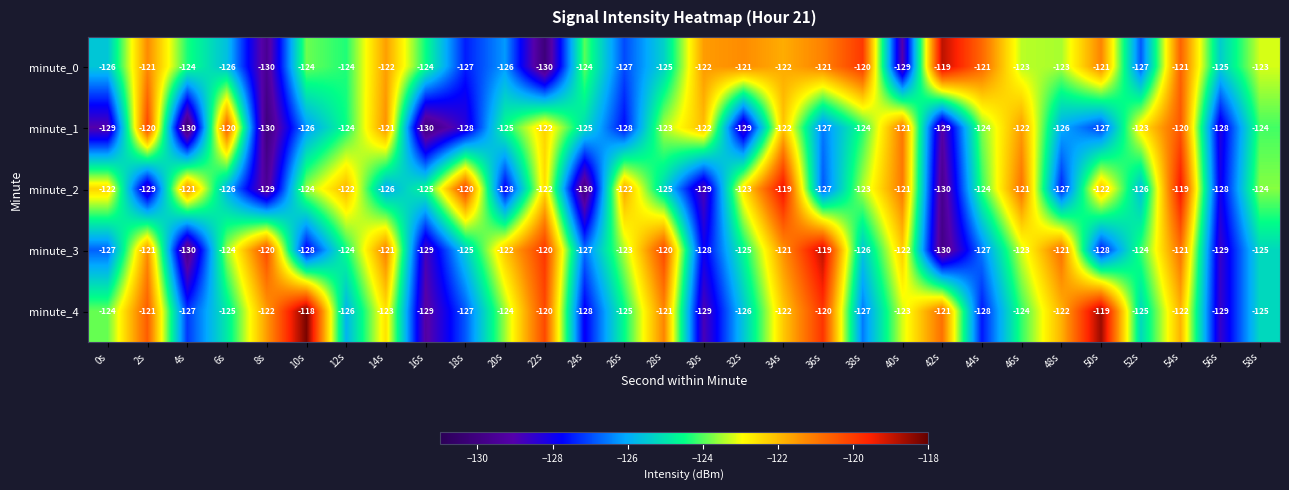

What value does the minute_1 series have at 24s, to the nearest 10?

-120